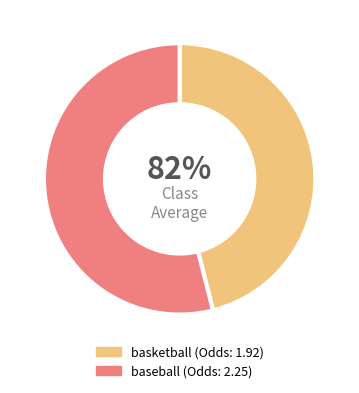

How many segments does this pie chart have?

2